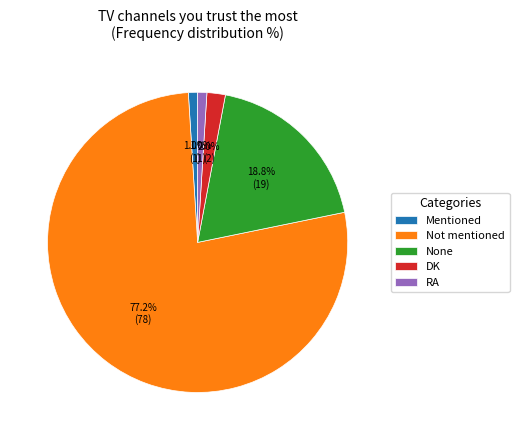

True or false: RA accounts for 11% of the total.

False